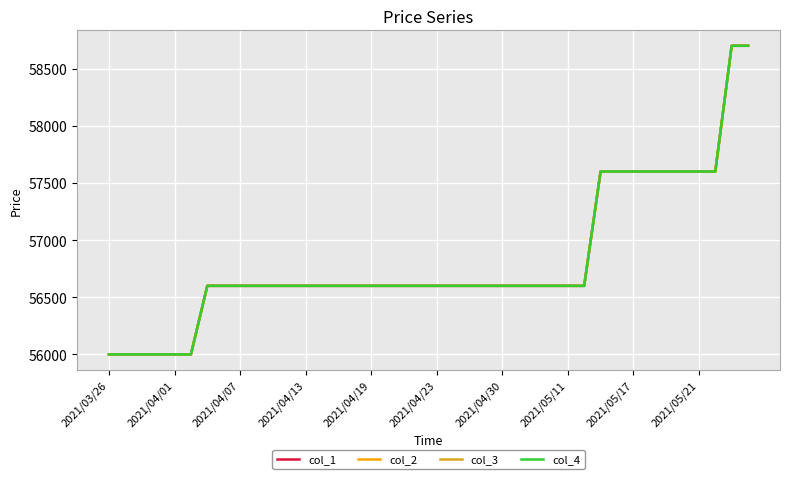

Reading left to right, list all the values displayed in this chart.

col_1: 56000	56000	56000	56000	56000	56000	56600	56600	56600	56600	56600	56600	56600	56600	56600	56600	56600	56600	56600	56600	56600	56600	56600	56600	56600	56600	56600	56600	56600	56600	57600	57600	57600	57600	57600	57600	57600	57600	58700	58700
col_2: 56000	56000	56000	56000	56000	56000	56600	56600	56600	56600	56600	56600	56600	56600	56600	56600	56600	56600	56600	56600	56600	56600	56600	56600	56600	56600	56600	56600	56600	56600	57600	57600	57600	57600	57600	57600	57600	57600	58700	58700
col_3: 56000	56000	56000	56000	56000	56000	56600	56600	56600	56600	56600	56600	56600	56600	56600	56600	56600	56600	56600	56600	56600	56600	56600	56600	56600	56600	56600	56600	56600	56600	57600	57600	57600	57600	57600	57600	57600	57600	58700	58700
col_4: 56000	56000	56000	56000	56000	56000	56600	56600	56600	56600	56600	56600	56600	56600	56600	56600	56600	56600	56600	56600	56600	56600	56600	56600	56600	56600	56600	56600	56600	56600	57600	57600	57600	57600	57600	57600	57600	57600	58700	58700